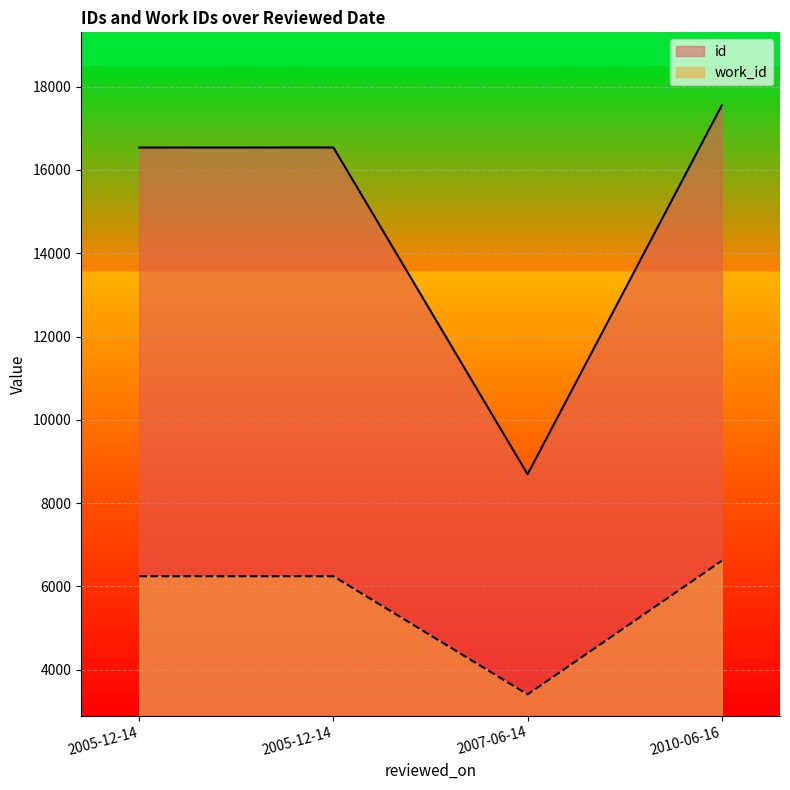

What is the sum of all id values?

59319